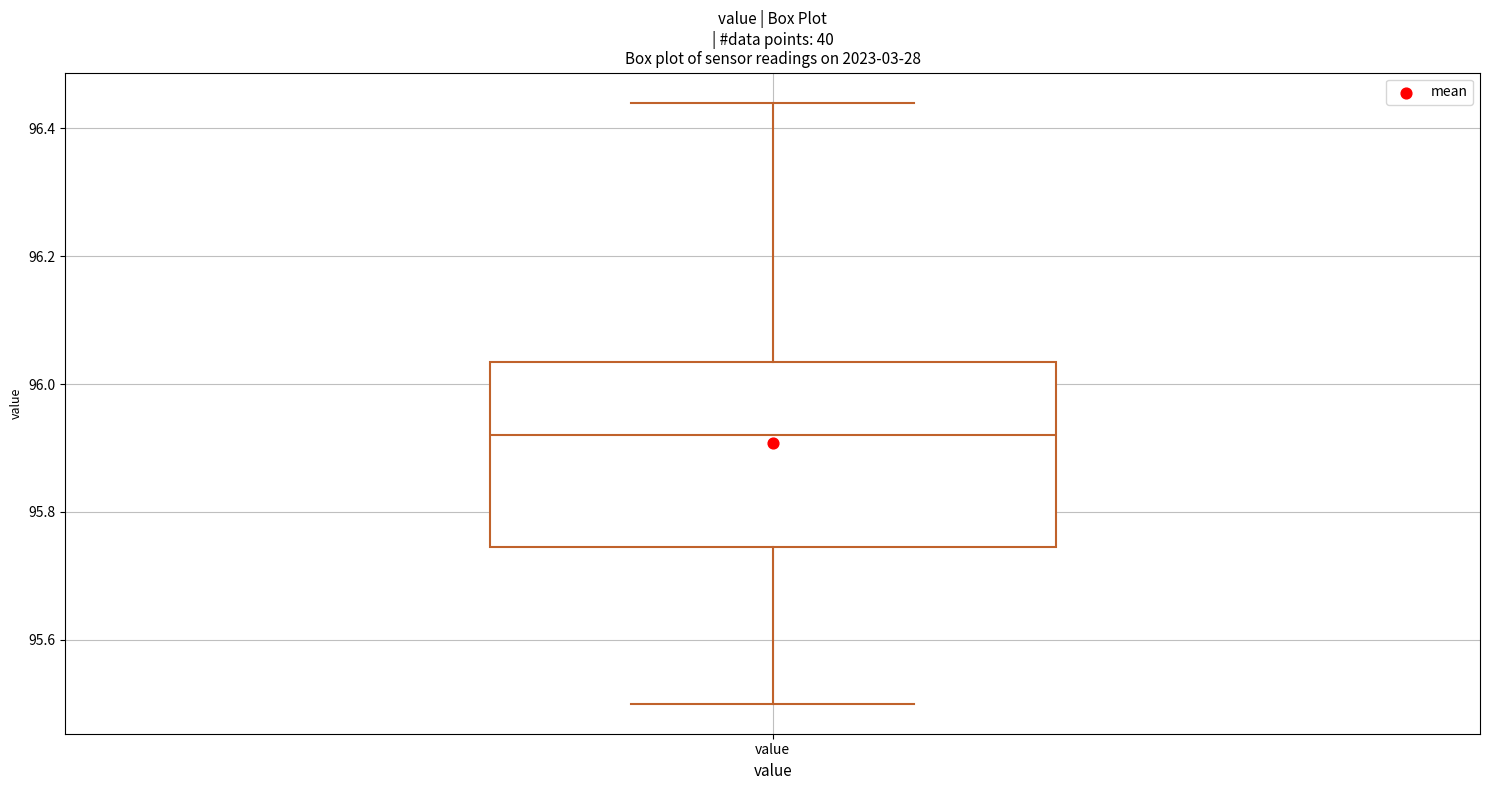

Where does the lower whisker of the box for value end on the y-axis? The values are not printed on the chart, so give them approximately, as read against the axis.

95.50